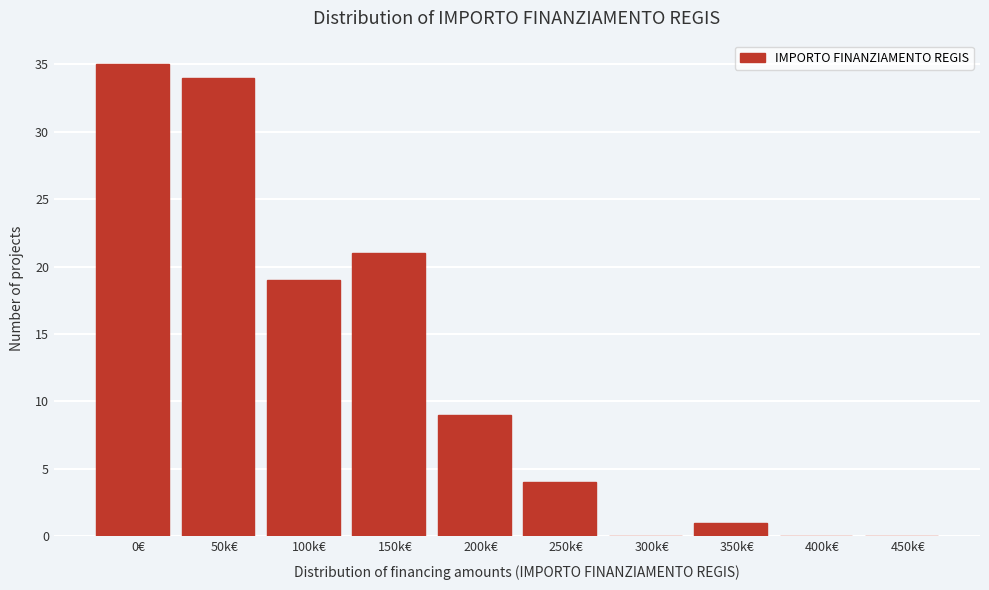

Reading left to right, what are all the values shown in this chart?

0€=35	50k€=34	100k€=19	150k€=21	200k€=9	250k€=4	300k€=0	350k€=1	400k€=0	450k€=0